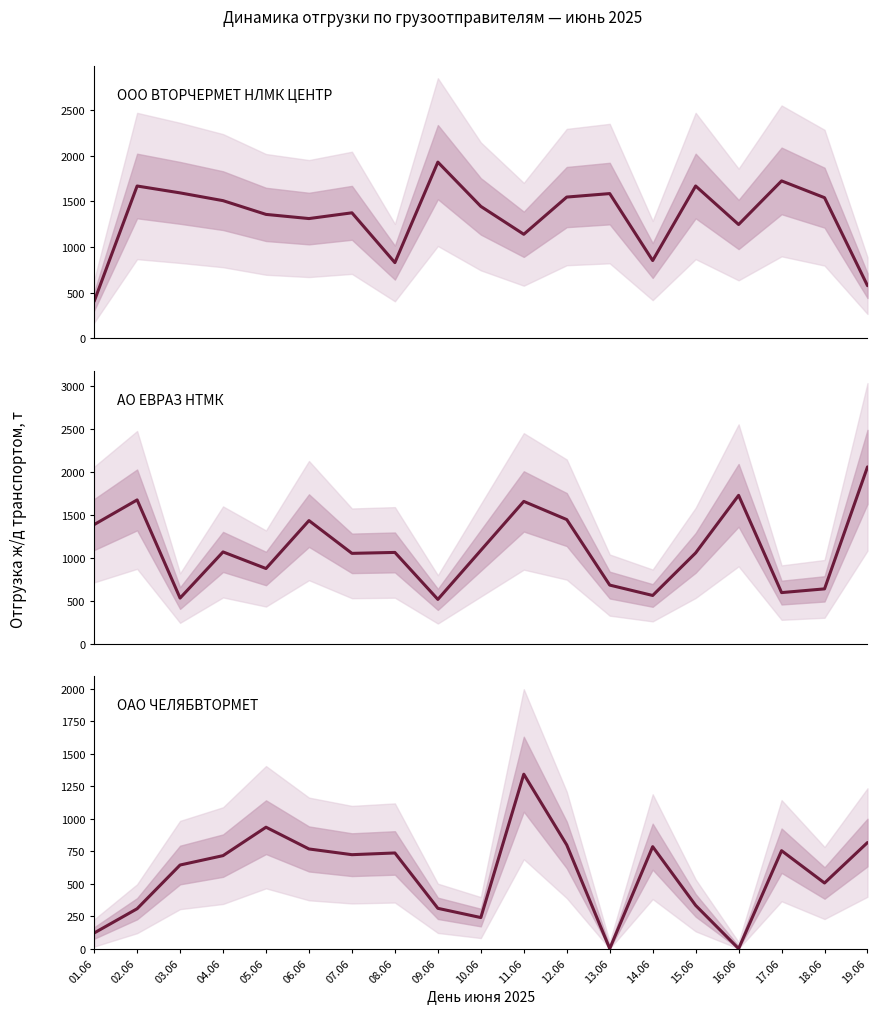

What is the greatest value displayed?

2057.3